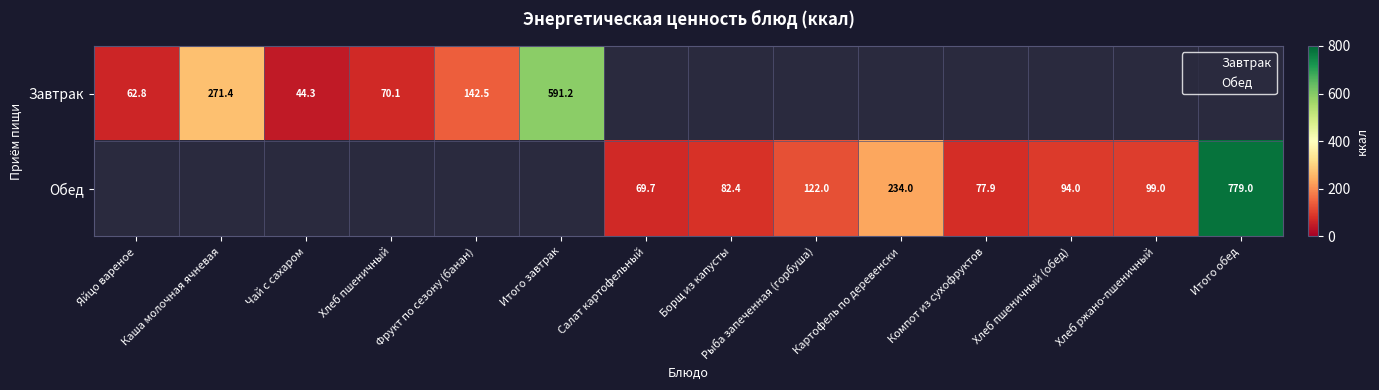

The Завтрак series shows 24.8 at Хлеб пшеничный. True or false?

False